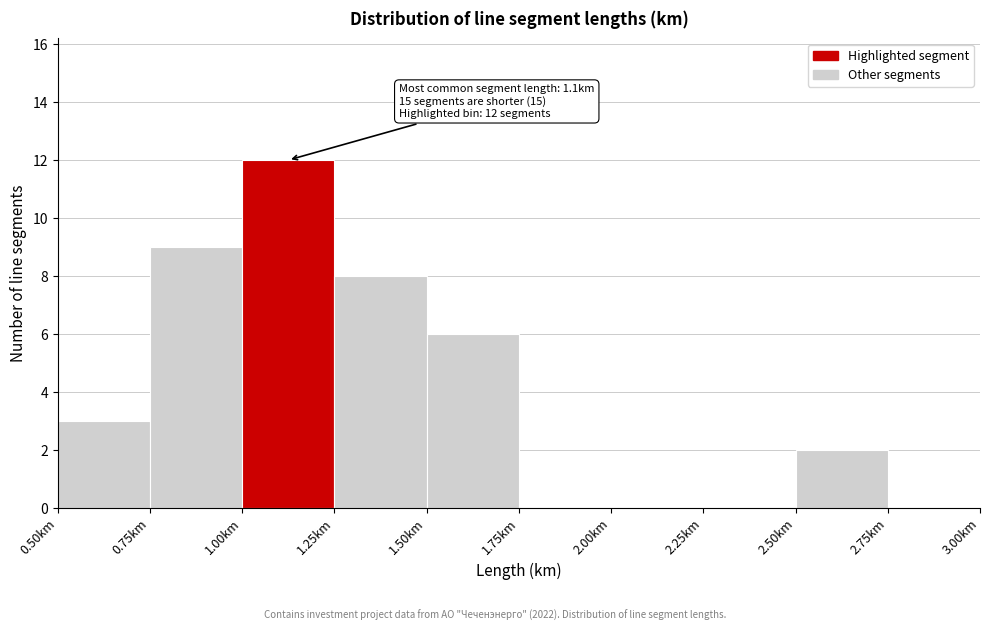

Over which range of the x-axis is the bar tallest?

1.00 to 1.25